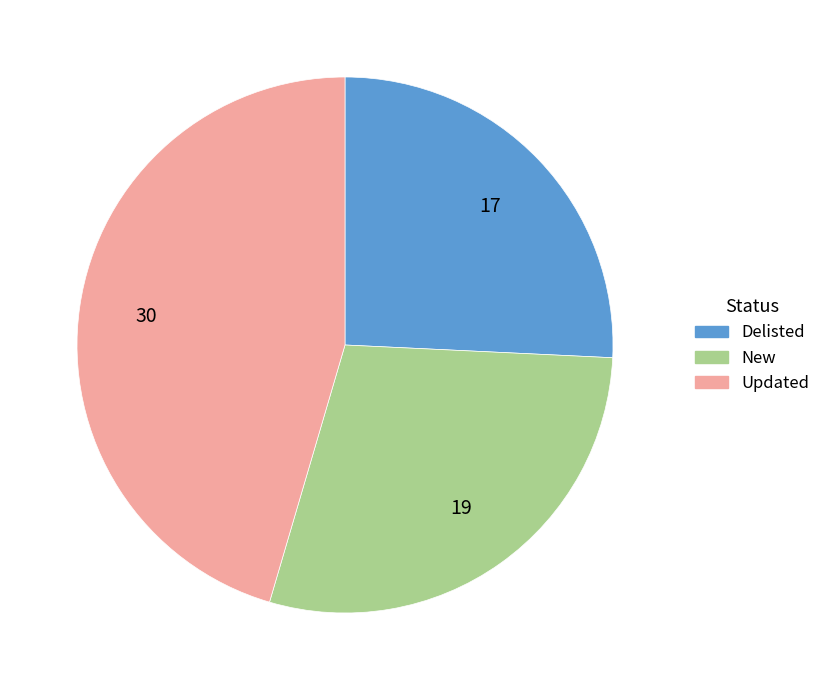

Between New and Delisted, which is larger?

New